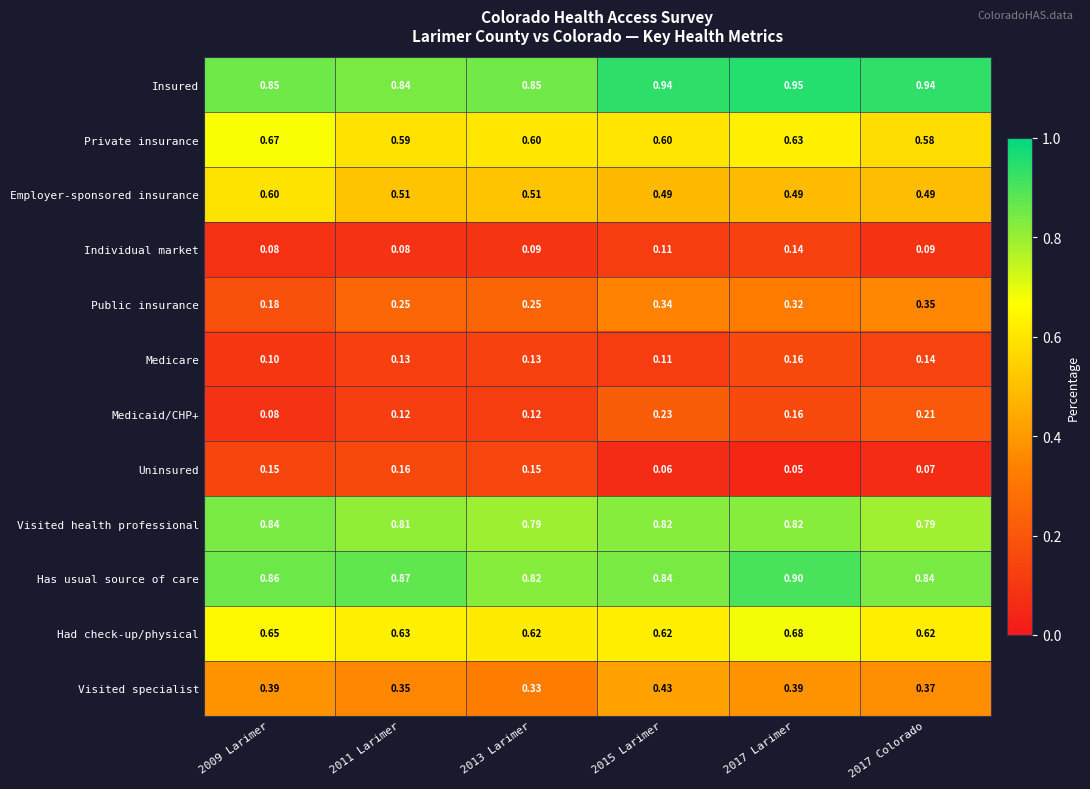

At how many categories does at least one series exceed 0?

6